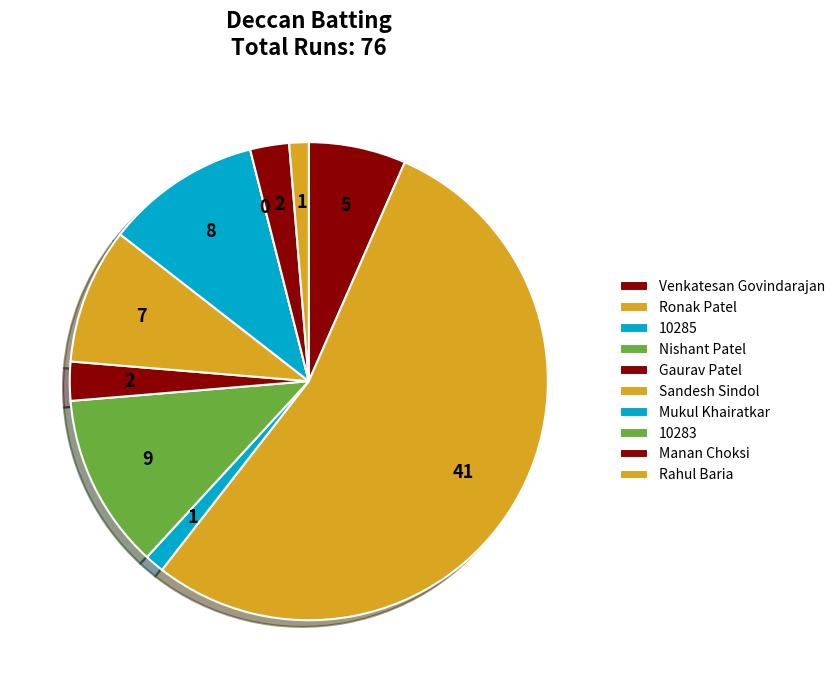

What is the largest slice in the pie chart?

Ronak Patel